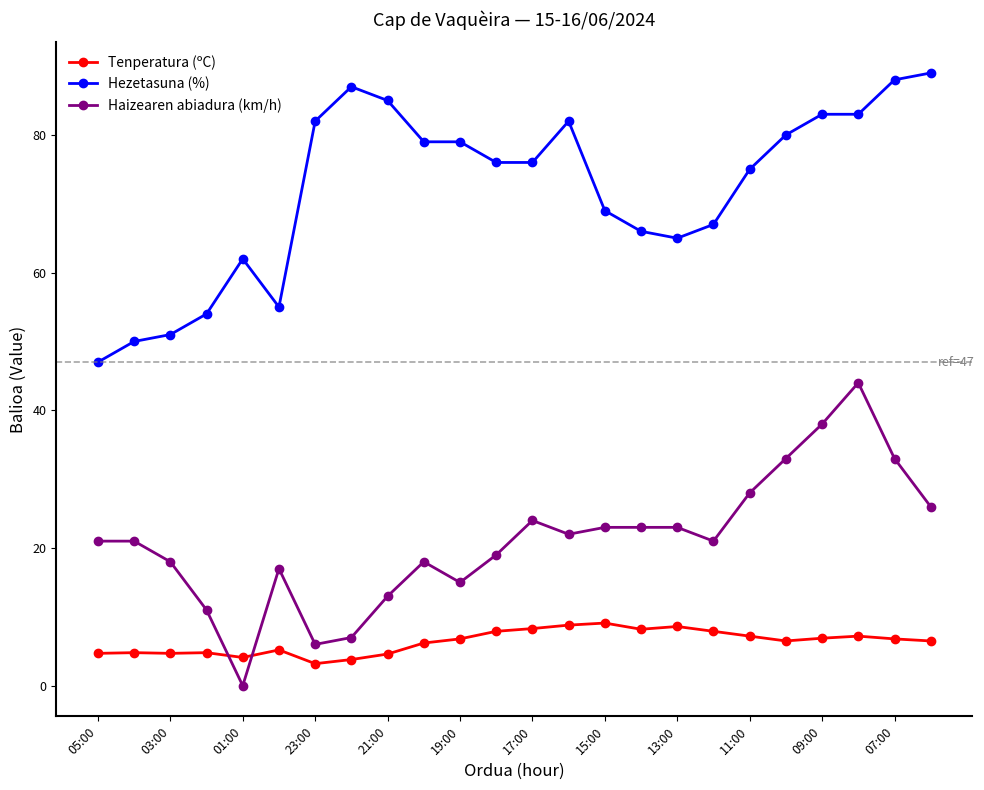

What is the greatest value displayed?

89.0